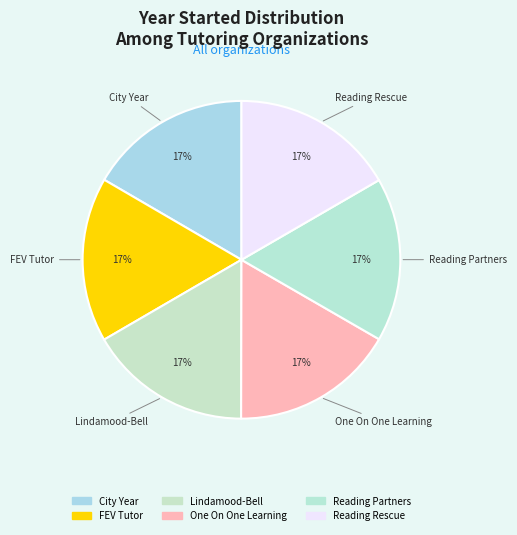

The City Year slice represents 30% of the pie. True or false?

False